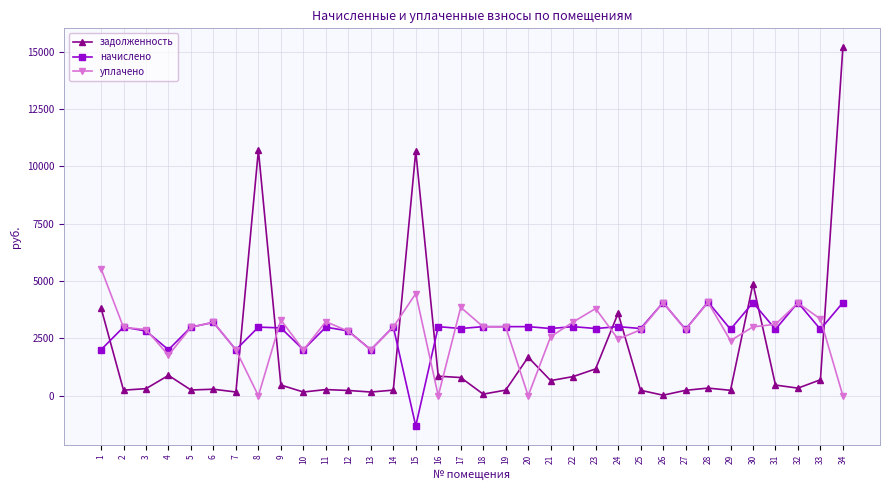

List the series in order of their peak value, lowest first.

начислено, уплачено, задолженность